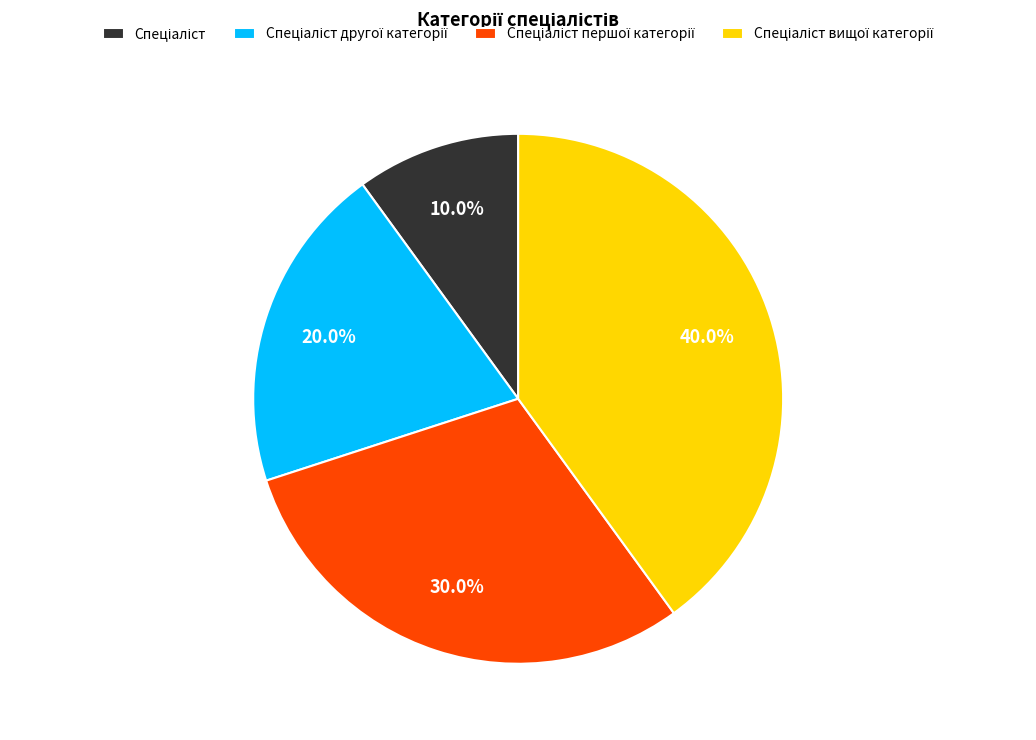

Does any single category account for the majority?

No